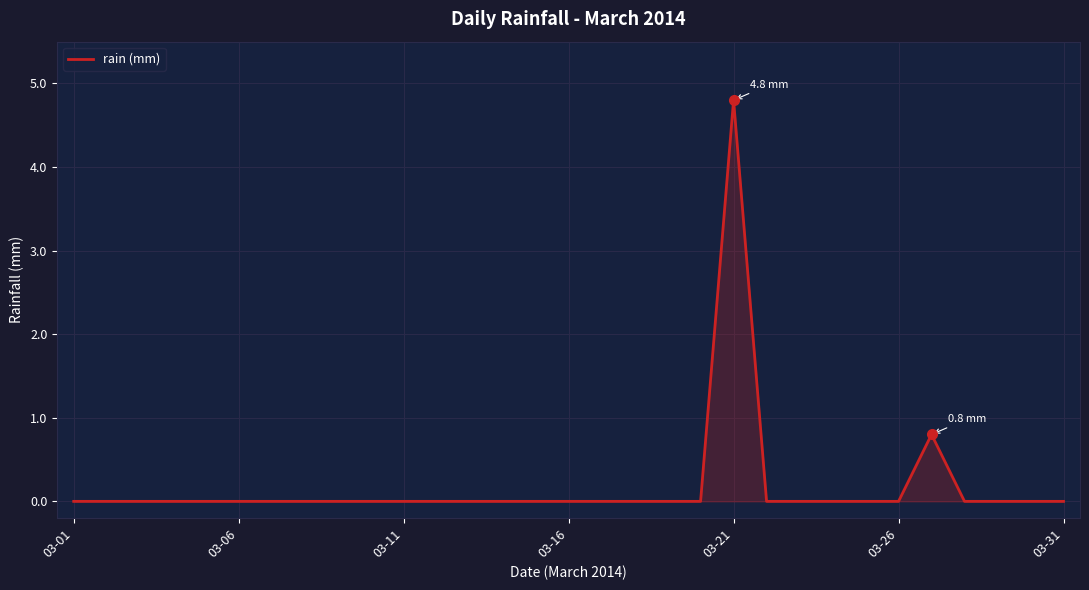

What is the difference between the maximum and minimum values?

4.8